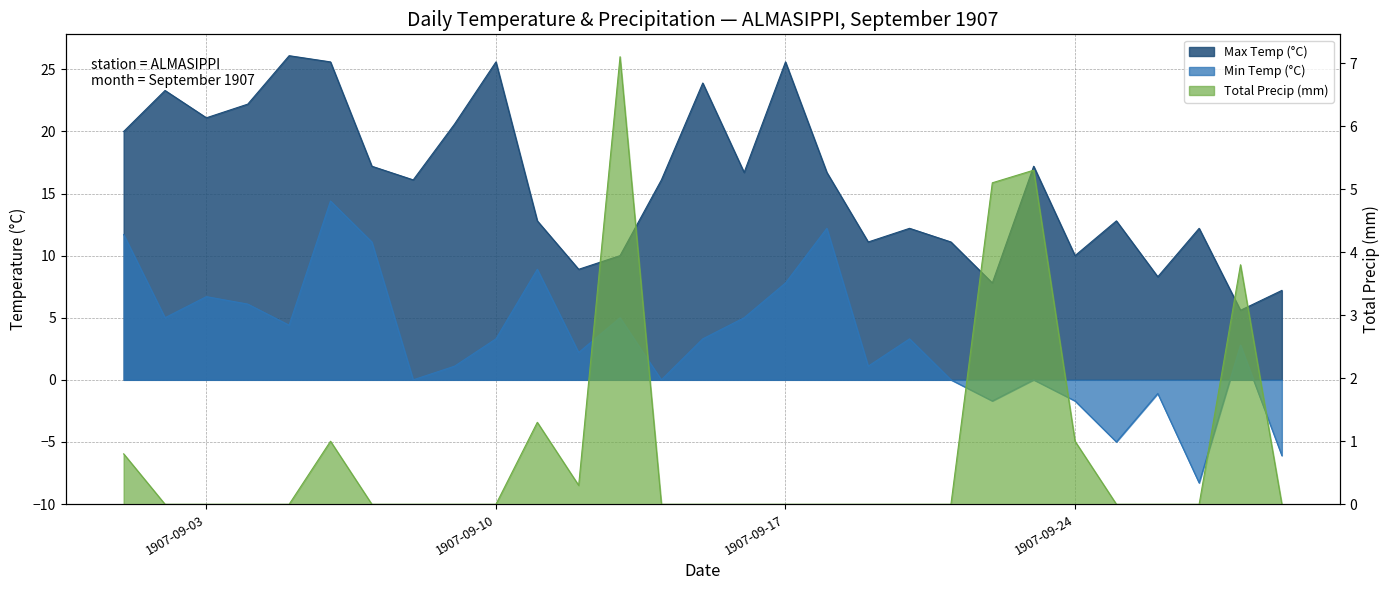

Which category has the lowest value across all series?

1907-09-27